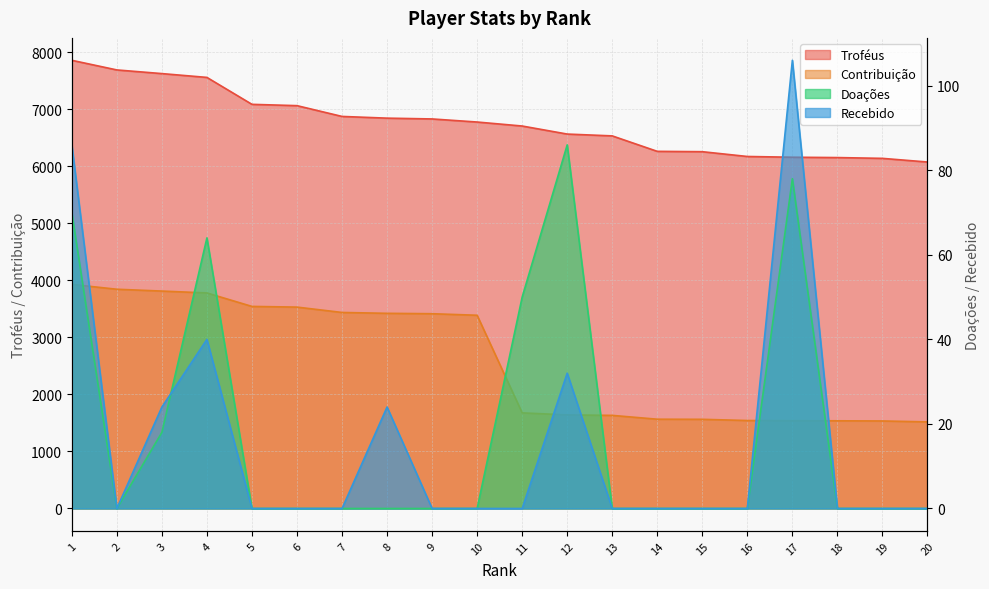

At which category is the sum across all series the highest?

1